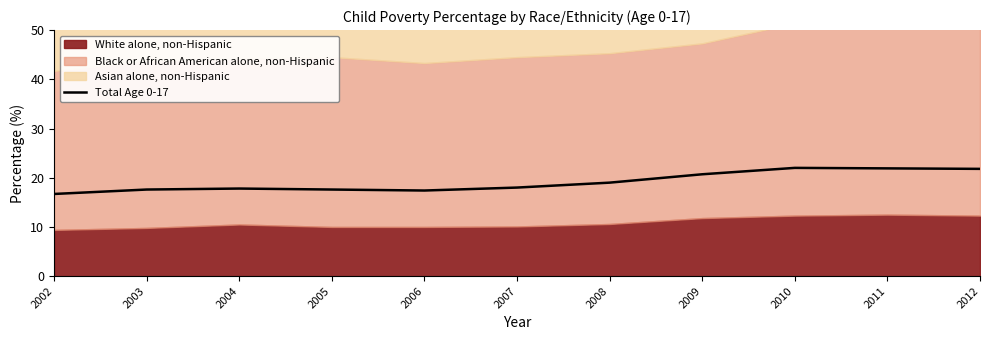

How many data points does each series have?

11